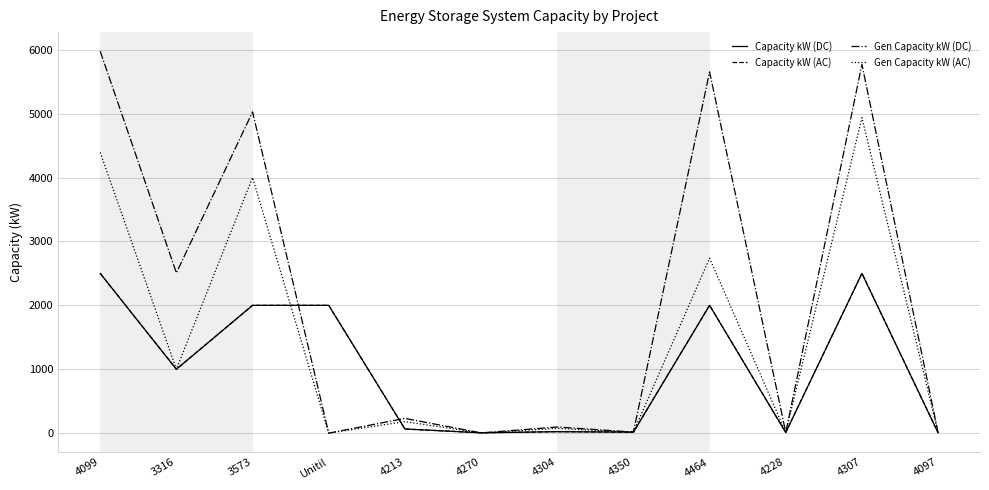

Is it true that Capacity kW (DC) equals 3564.5 at 3573?

False